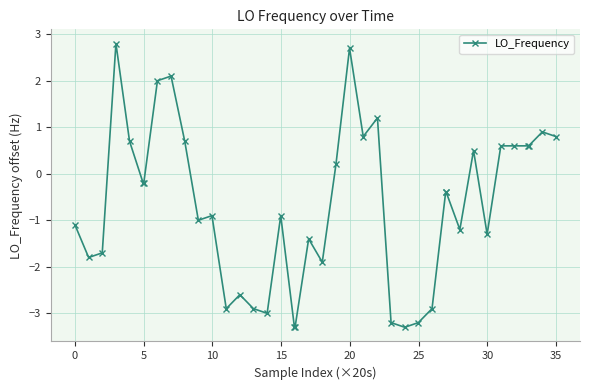

What is the sum of all values?

-27.2